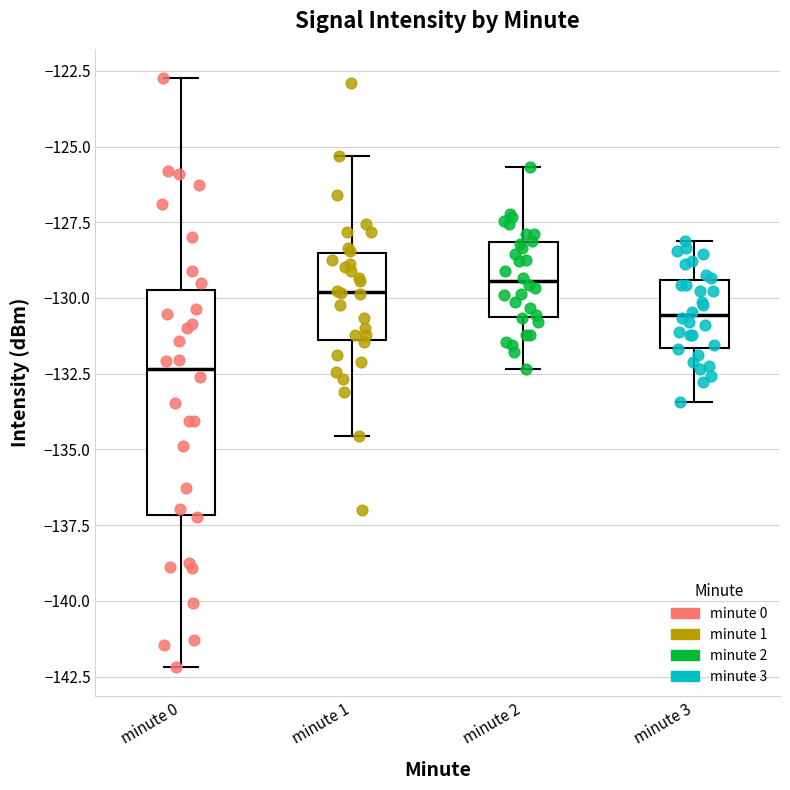

Reading left to right, transcribe this box plot: for each box, give where its median line is, the range the box spans, and where its two whiskers end, as read against the y-axis. The values are not printed on the chart, so give them approximately, as read against the axis.

minute 0: median -132.5, box -137.0 to -129.5, whiskers -142.0 to -122.5
minute 1: median -130.0, box -131.5 to -128.5, whiskers -134.5 to -125.5
minute 2: median -129.5, box -130.5 to -128.0, whiskers -132.5 to -125.5
minute 3: median -130.5, box -131.5 to -129.5, whiskers -133.5 to -128.0